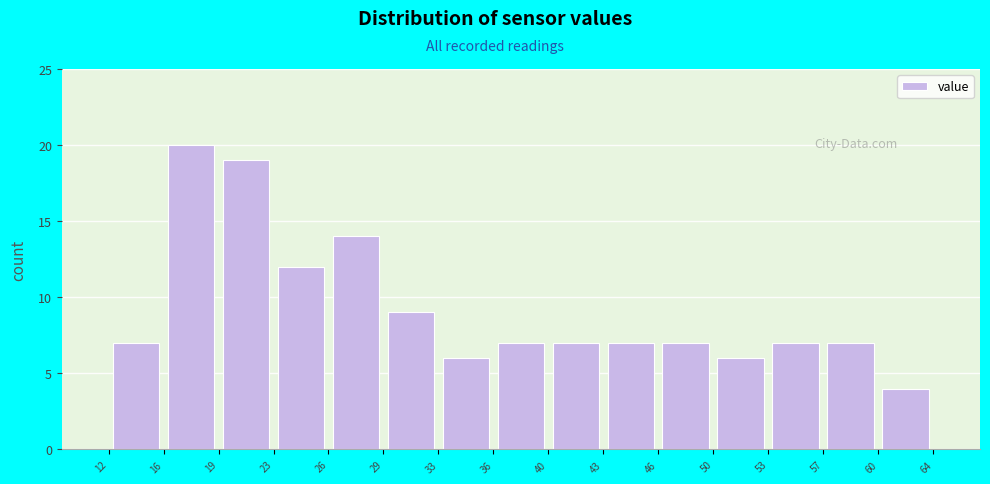

What is the height of the bar covering 23 to 26 on the x-axis? The values are not printed on the chart, so give them approximately, as read against the axis.

12